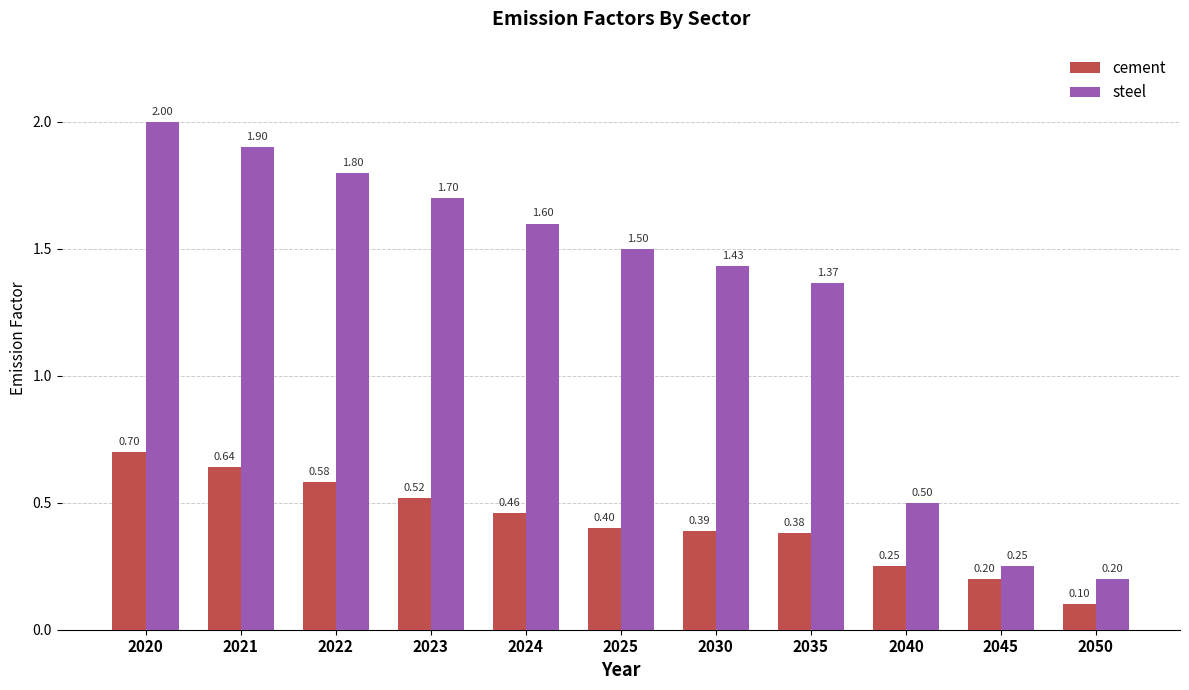

Between 2023 and 2024, which series saw the biggest shift?

steel